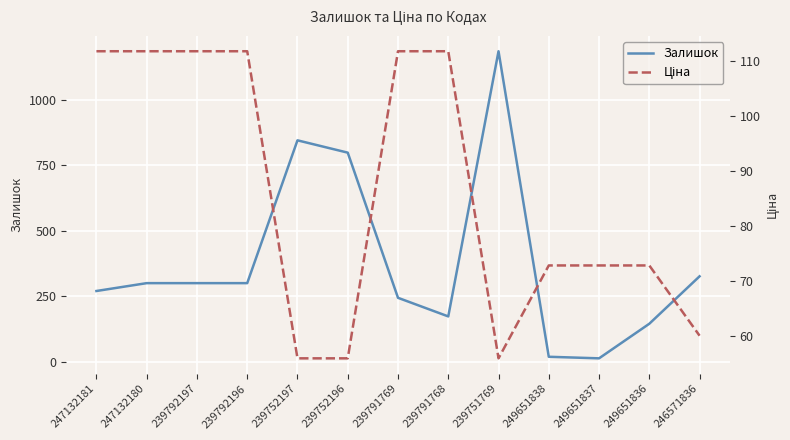

Where do Ціна and Залишок first cross each other?

239751769 and 249651838